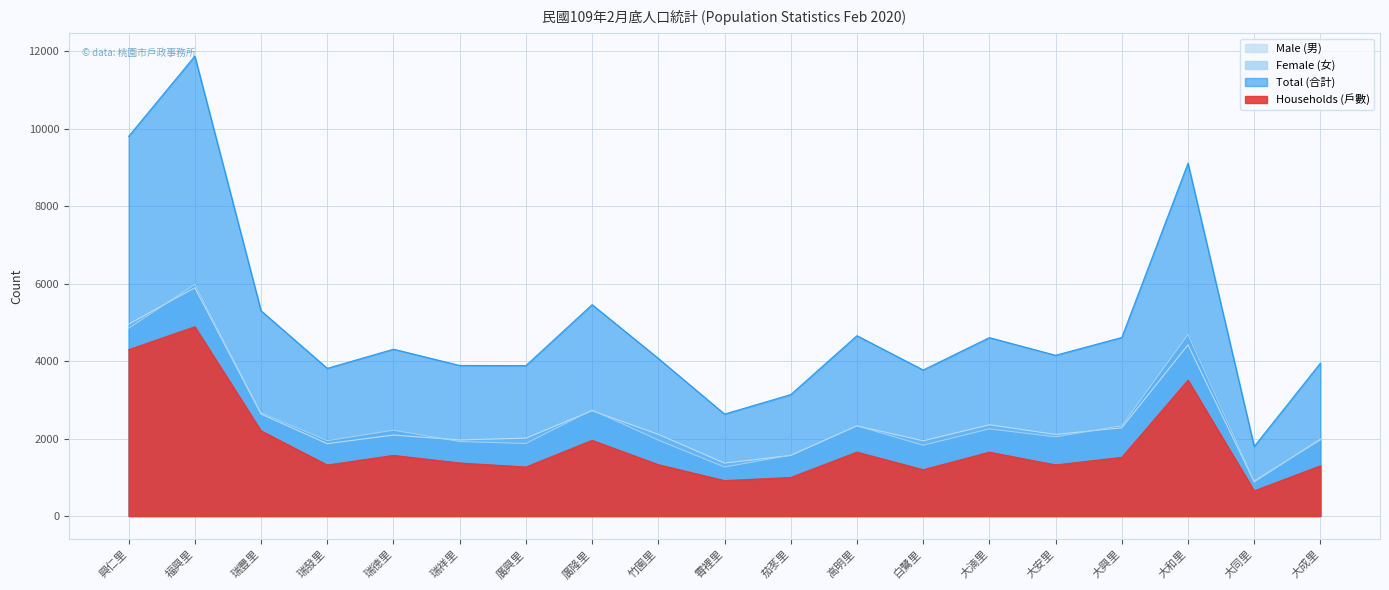

At which category is the sum across all series the highest?

福興里